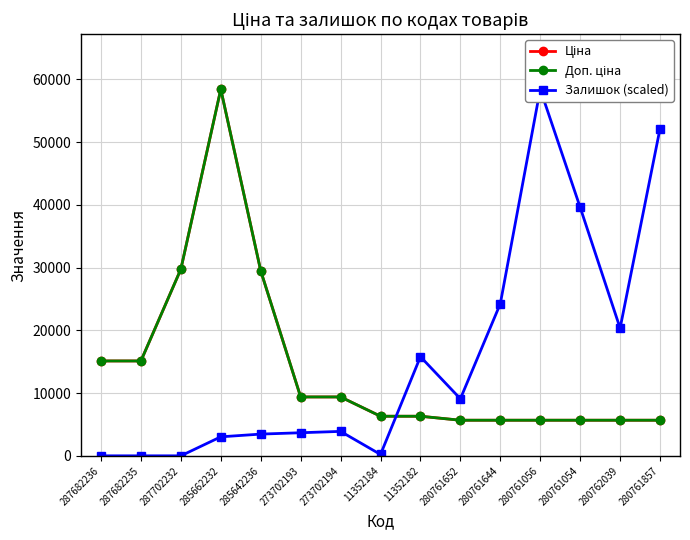

How many values in the Доп. ціна series exceed 6308?

9